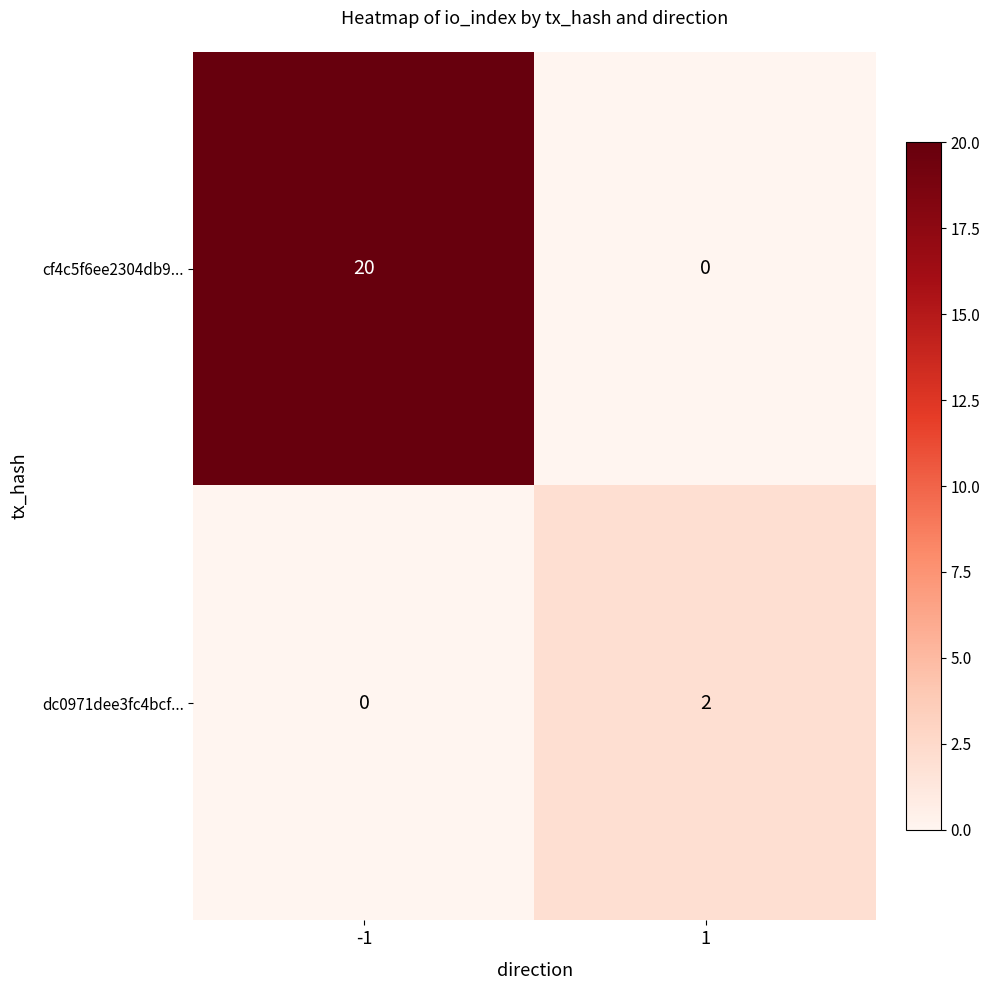

What is the spread (max minus min) of values at -1?

20